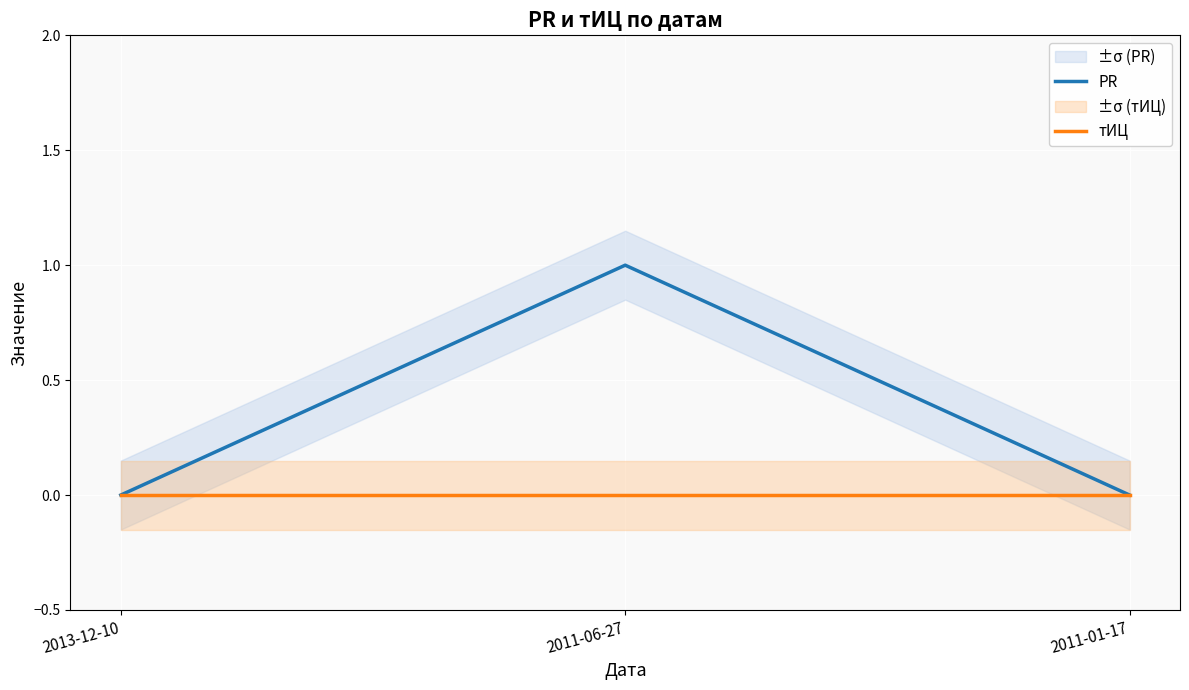

Which label corresponds to the smallest value in the chart?

2013-12-10